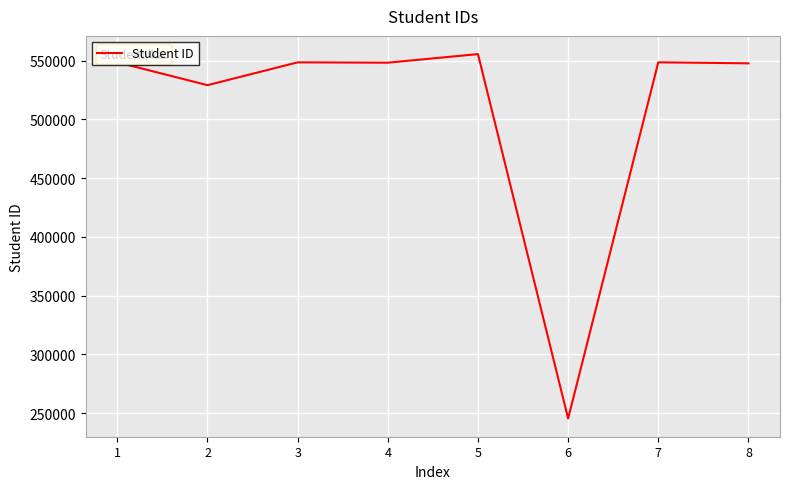

At which category does the data reach its first local valley?

2